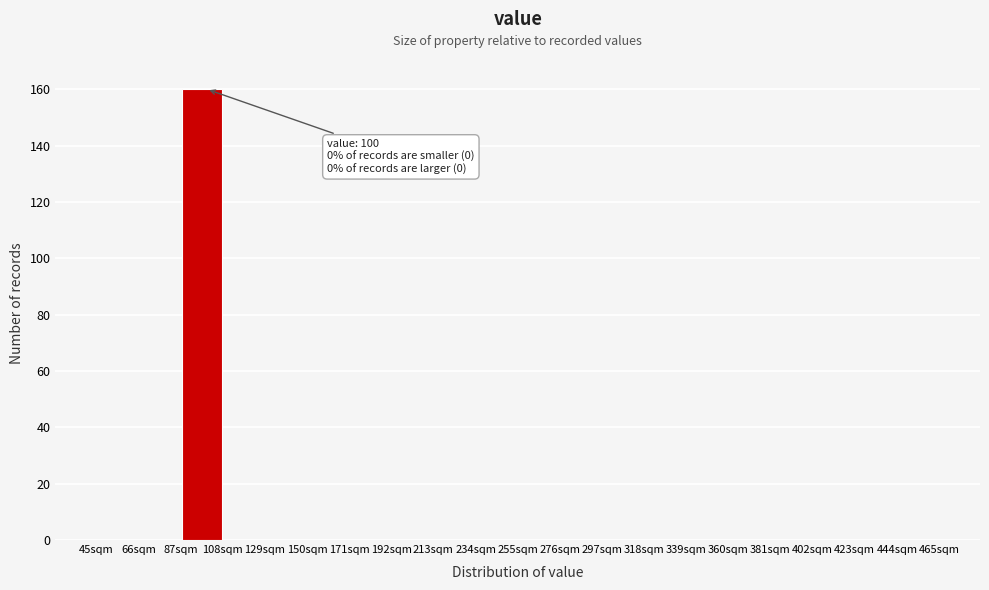

Over which range of the x-axis is the bar tallest?

87 to 108